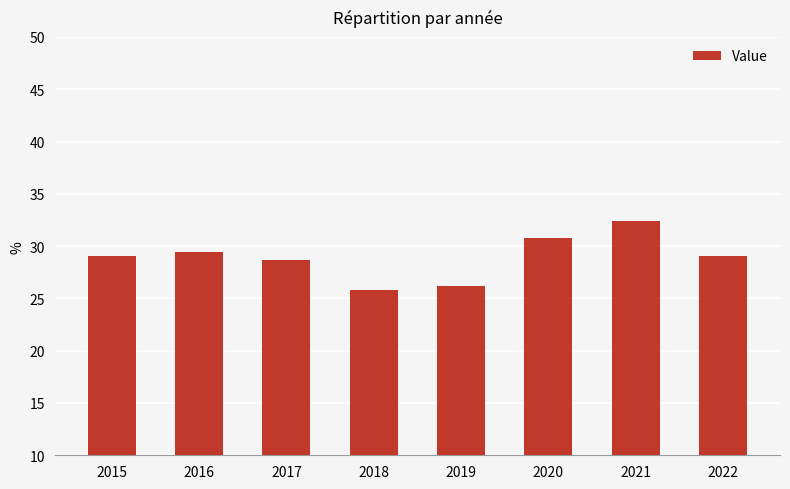

Reading left to right, extract all data points from this chart.

2015=29.1	2016=29.4	2017=28.7	2018=25.8	2019=26.2	2020=30.8	2021=32.4	2022=29.1